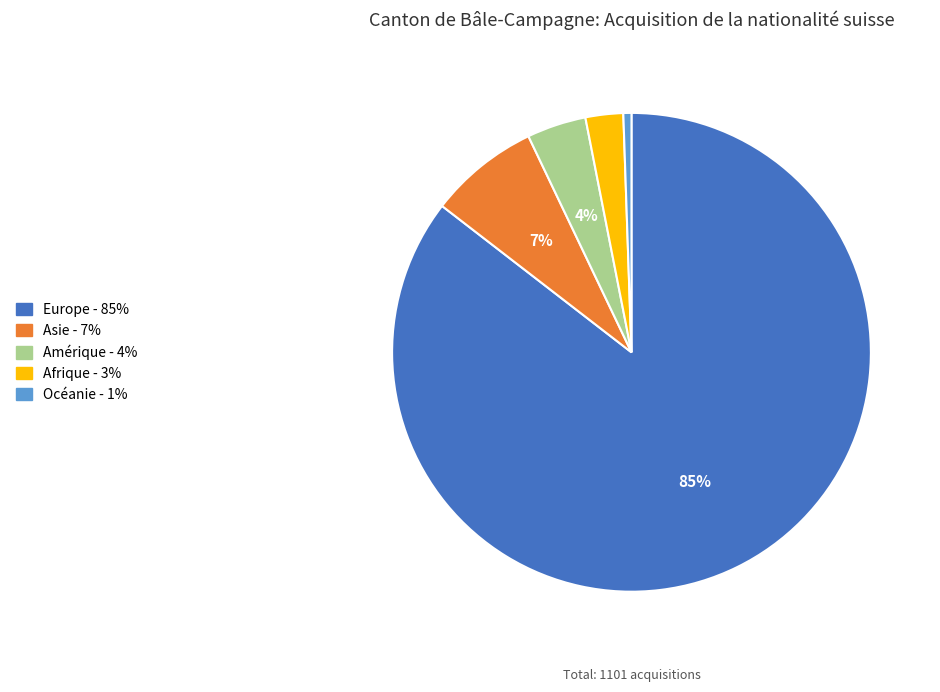

To the nearest percent, what is the average slice percentage?

20%